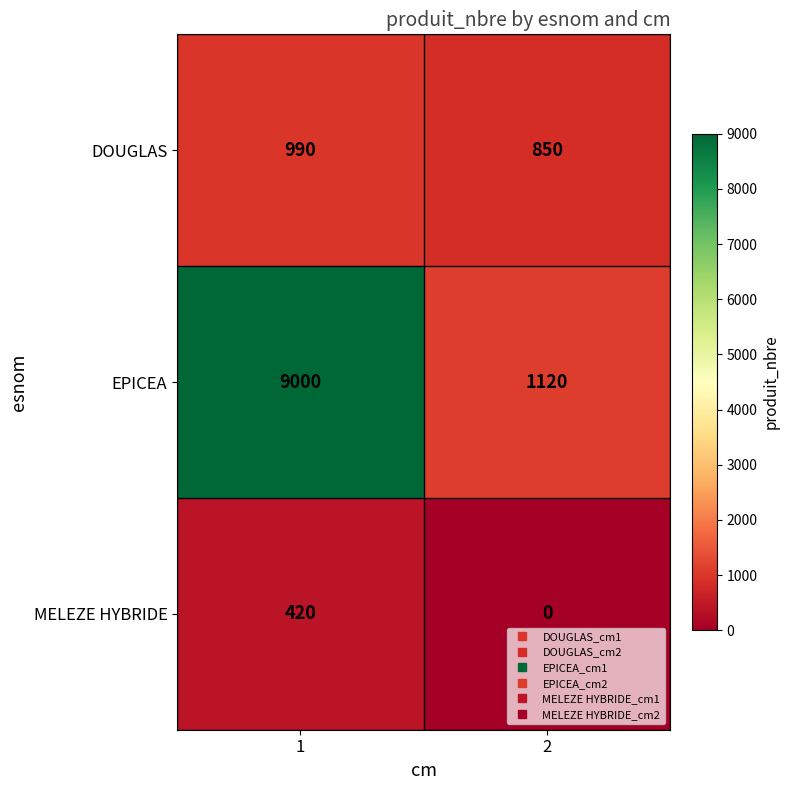

Read the EPICEA value at 2, to the nearest 50.

1100